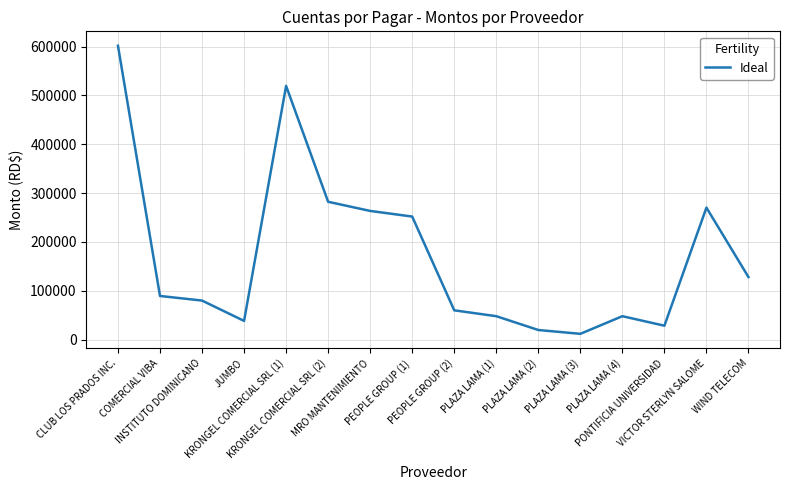

At which category does the data reach its first local valley?

JUMBO